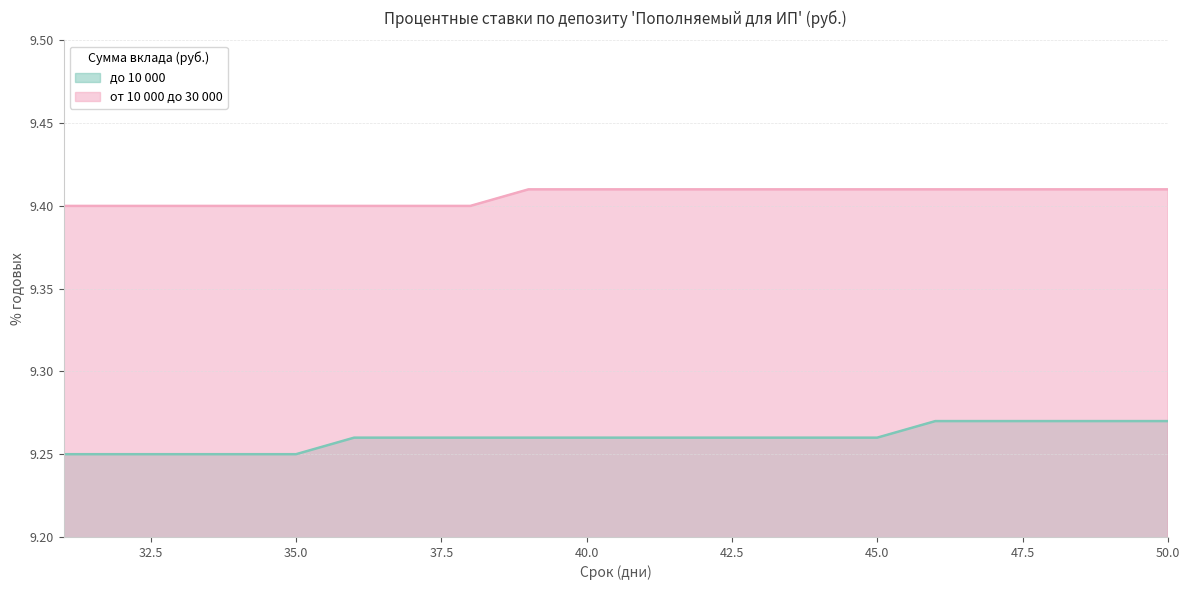

Read the от 10 000 до 30 000 value at 44.

9.4